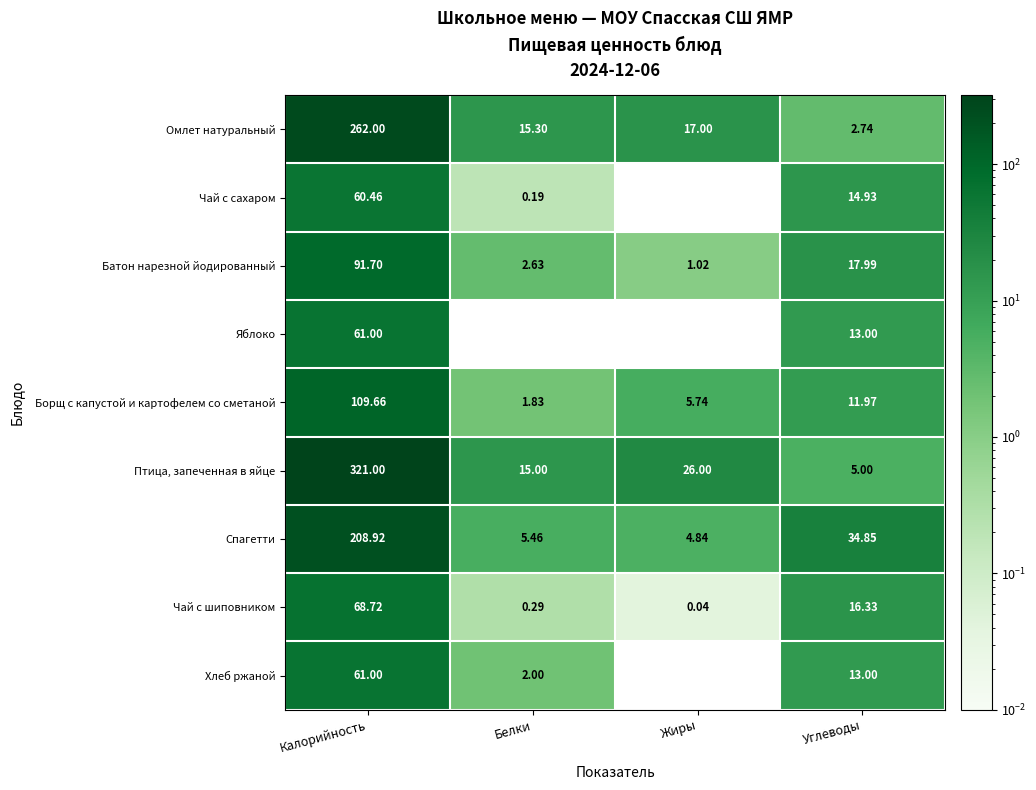

Which series has the widest spread of values?

Птица, запеченная в яйце